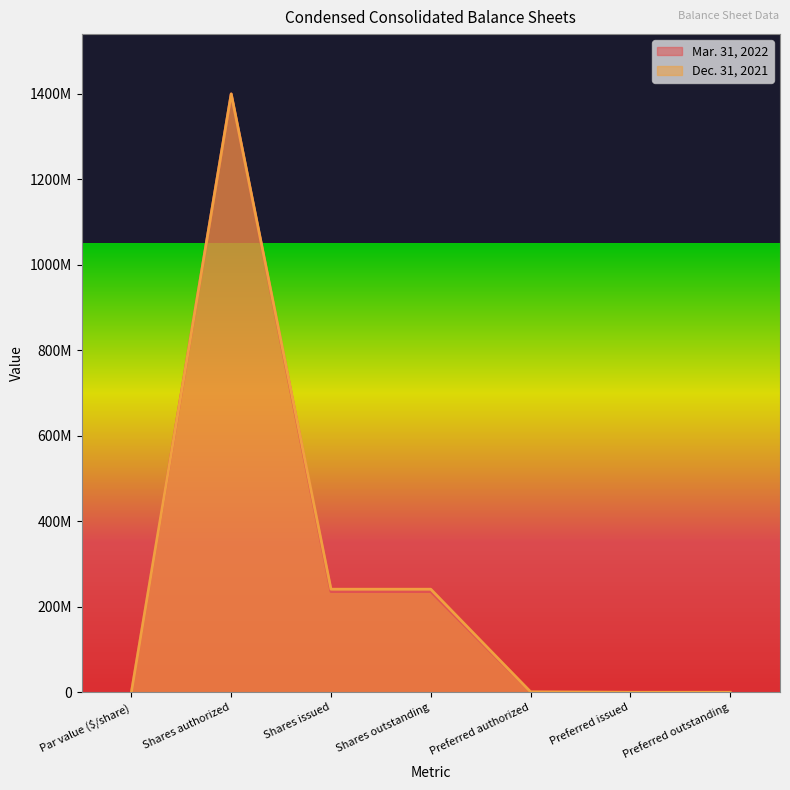

What is the average value of the Dec. 31, 2021 series?

269057143